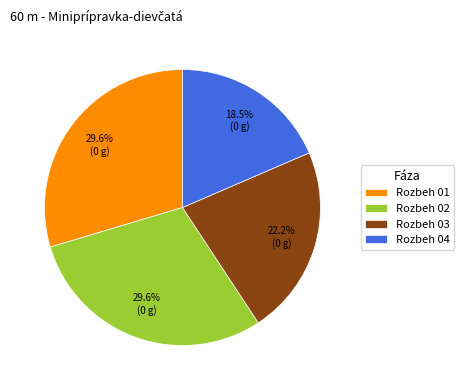

To the nearest percent, what is the difference between the Rozbeh 02 and Rozbeh 03 slice percentages?

7%